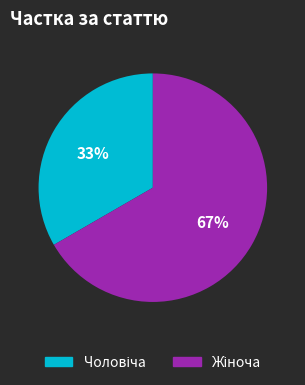

Is there any slice that represents more than half of the pie?

Yes